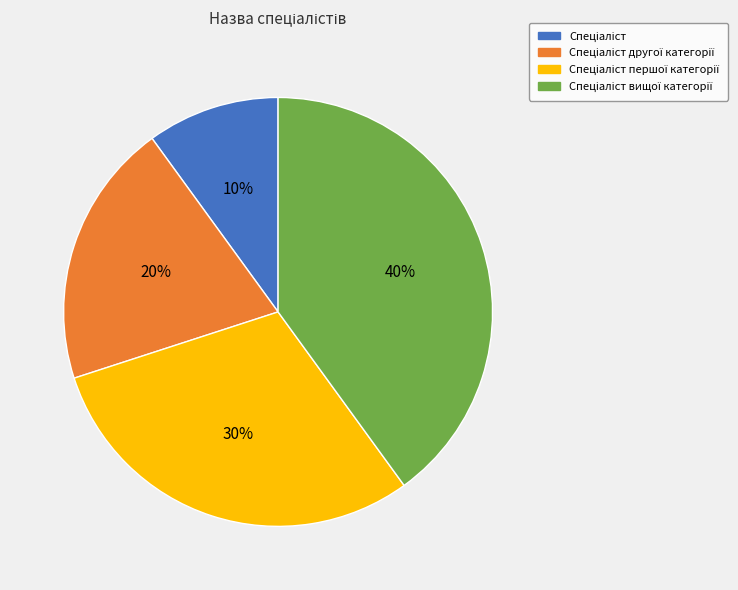

To the nearest percent, what is the difference between the largest and smallest slice percentages?

30%